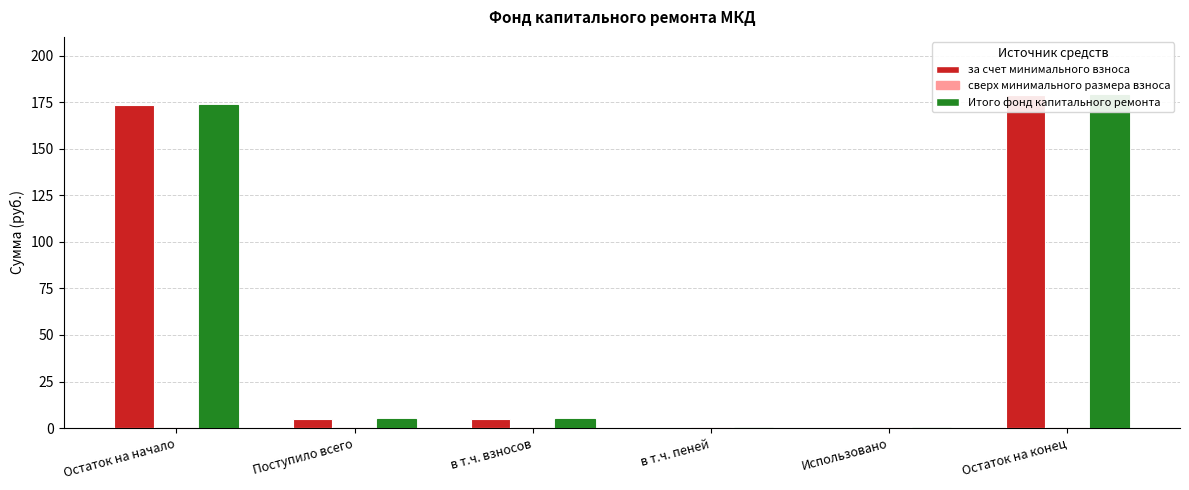

What is the difference between the Итого фонд капитального ремонта values at Использовано and Поступило всего?

5.1